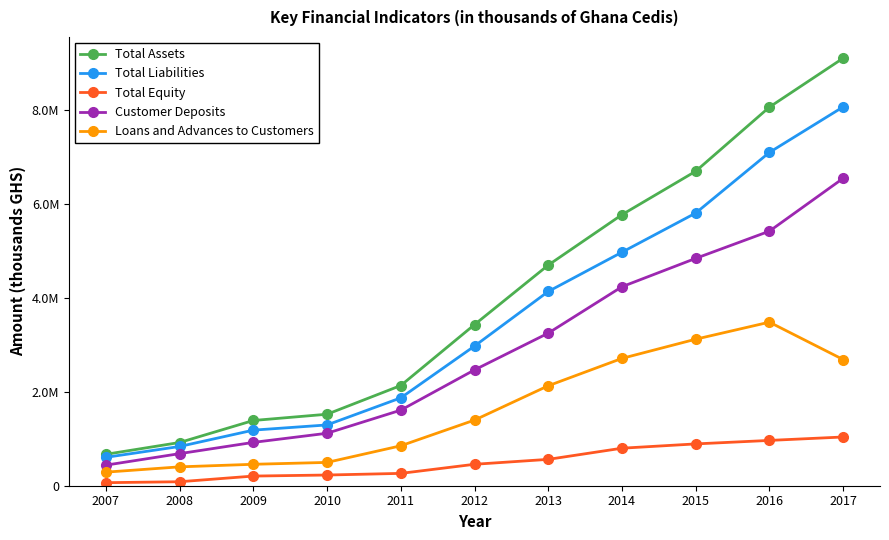

Between 2008 and 2017, which series saw the biggest shift?

Total Assets